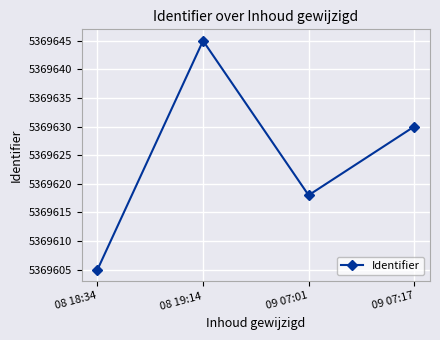

What is the label of the 3rd point from the left?

09 07:01